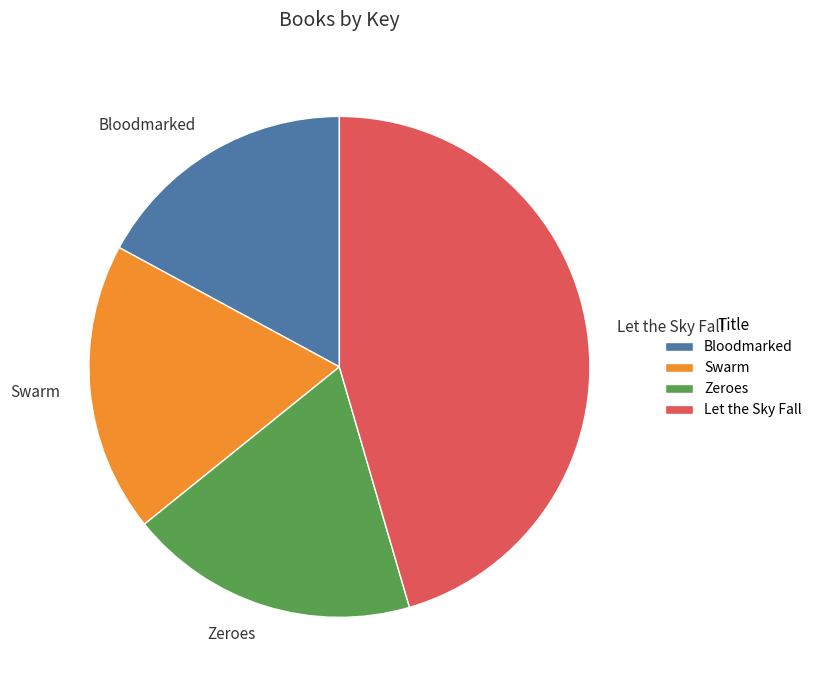

Count the number of slices in the pie.

4